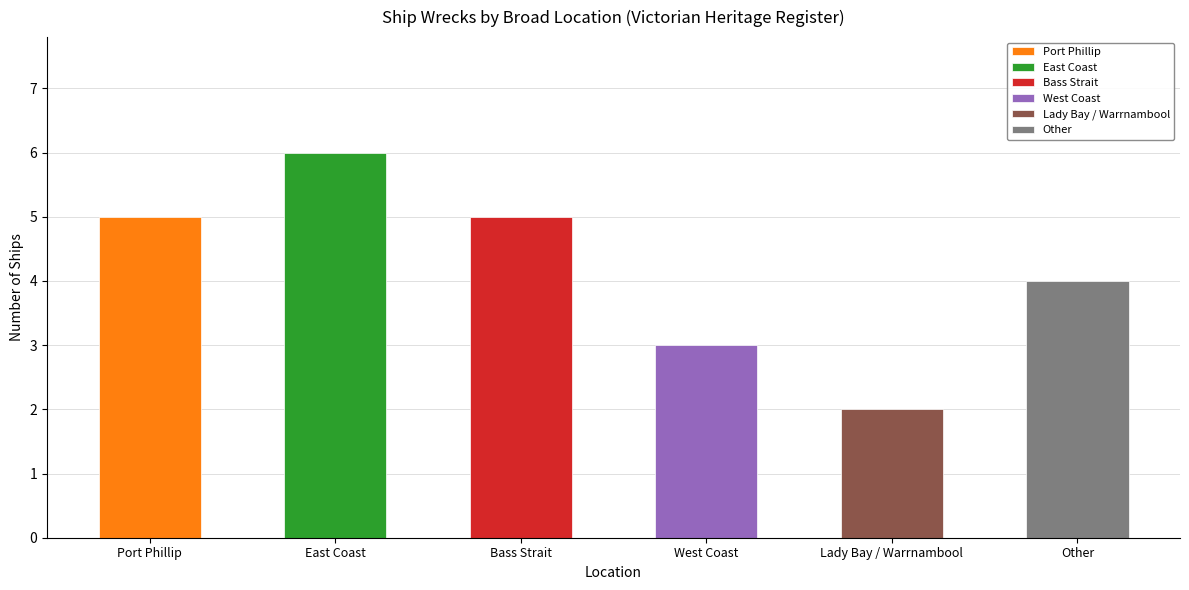

What is the label of the 4th bar from the right?

Bass Strait